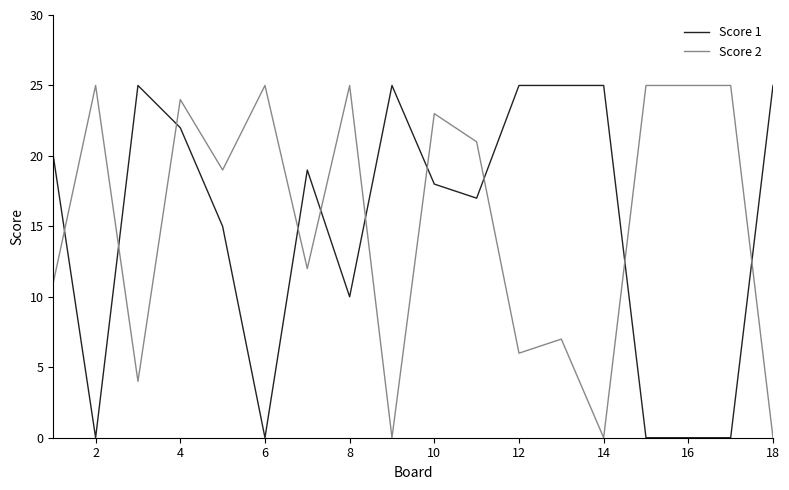

What is the highest value of the Score 1 series?

25